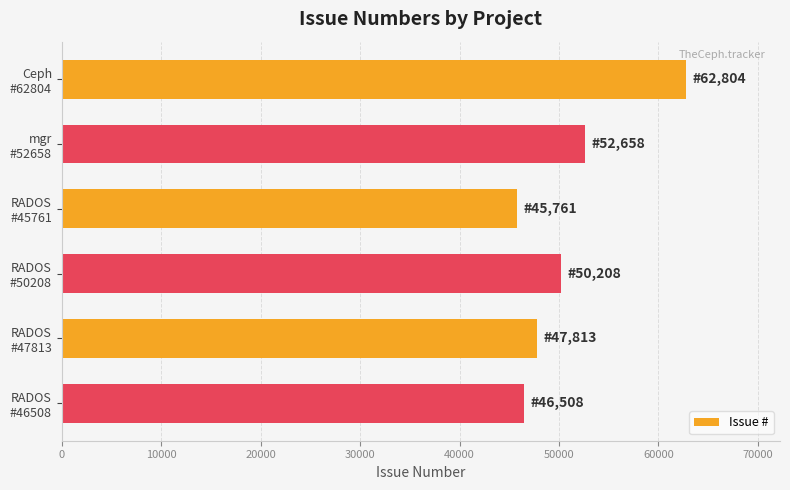

What is the value of the 6th bar from the top?

46508